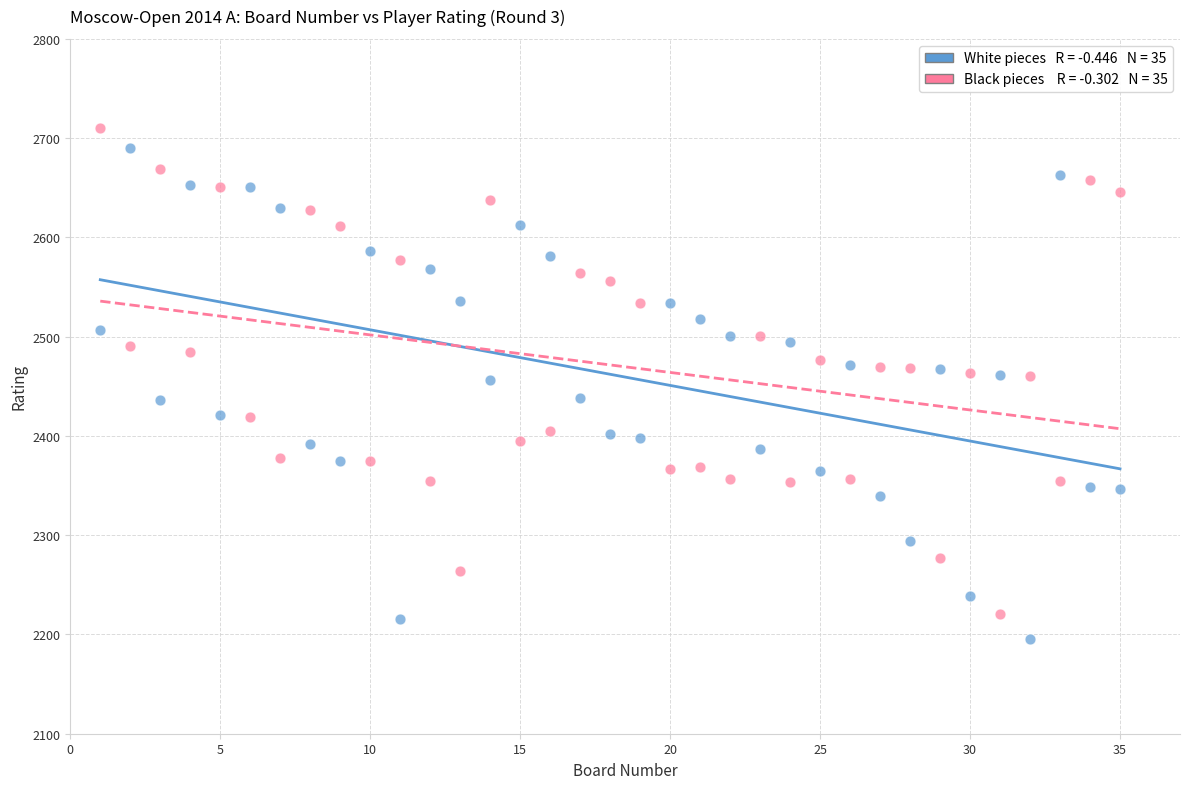

Across all data points, what is the range of Y values (max minus min)?

515